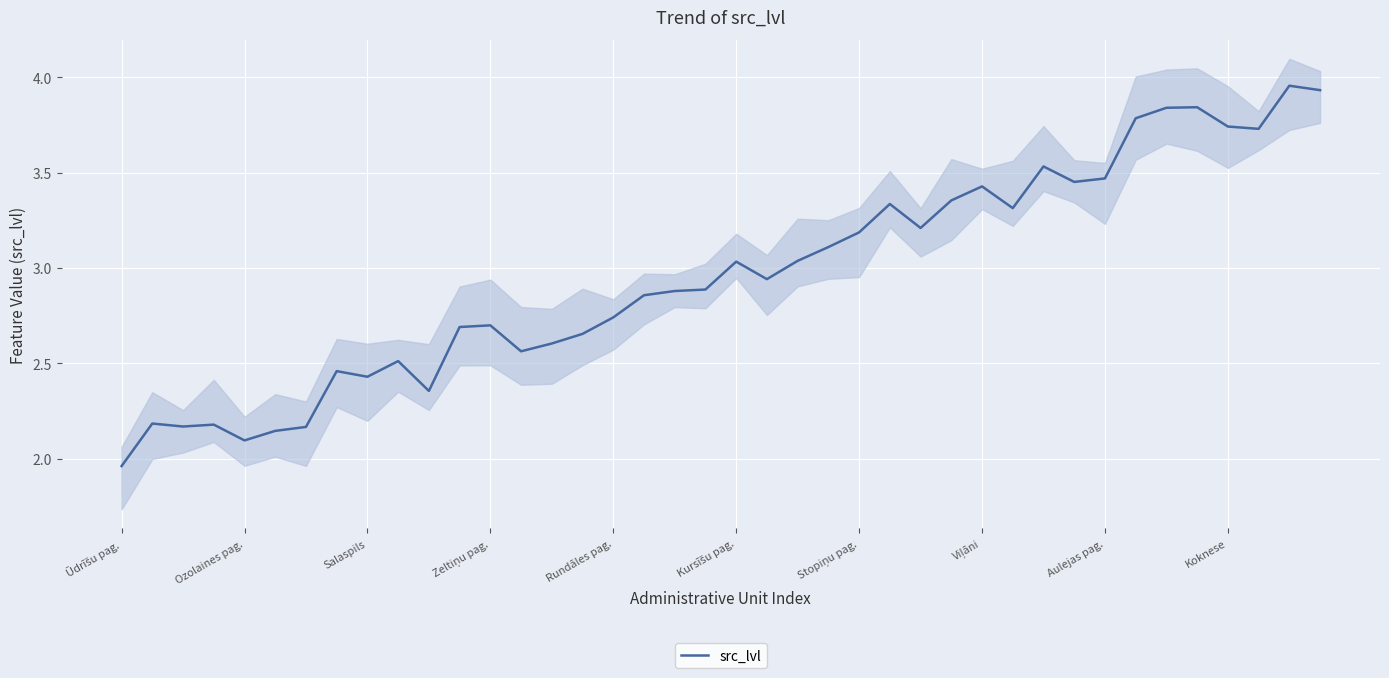

The chart shows a value of 0.8 at Salaspils. True or false?

False